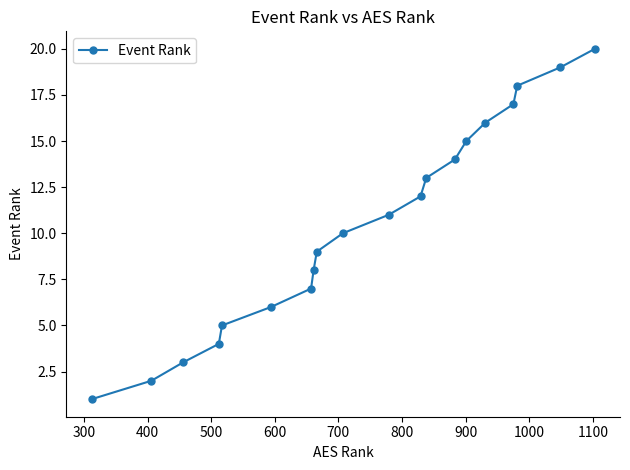

What is the maximum value shown in the chart?

20